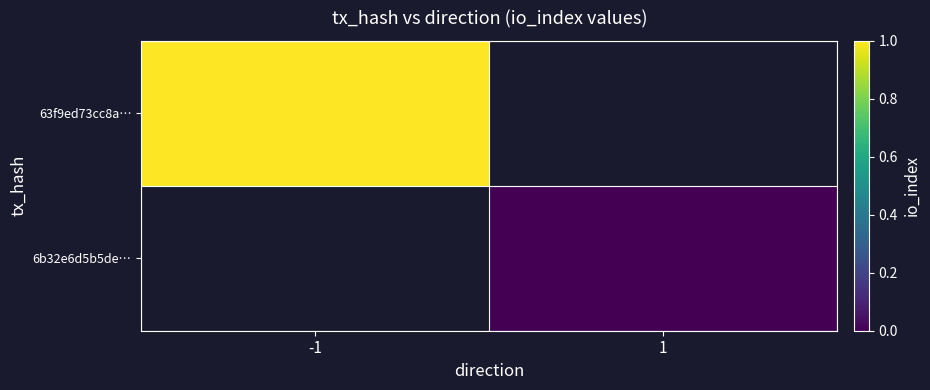

Rank the categories by 63f9ed73cc8a… value from lowest to highest.

-1, 1